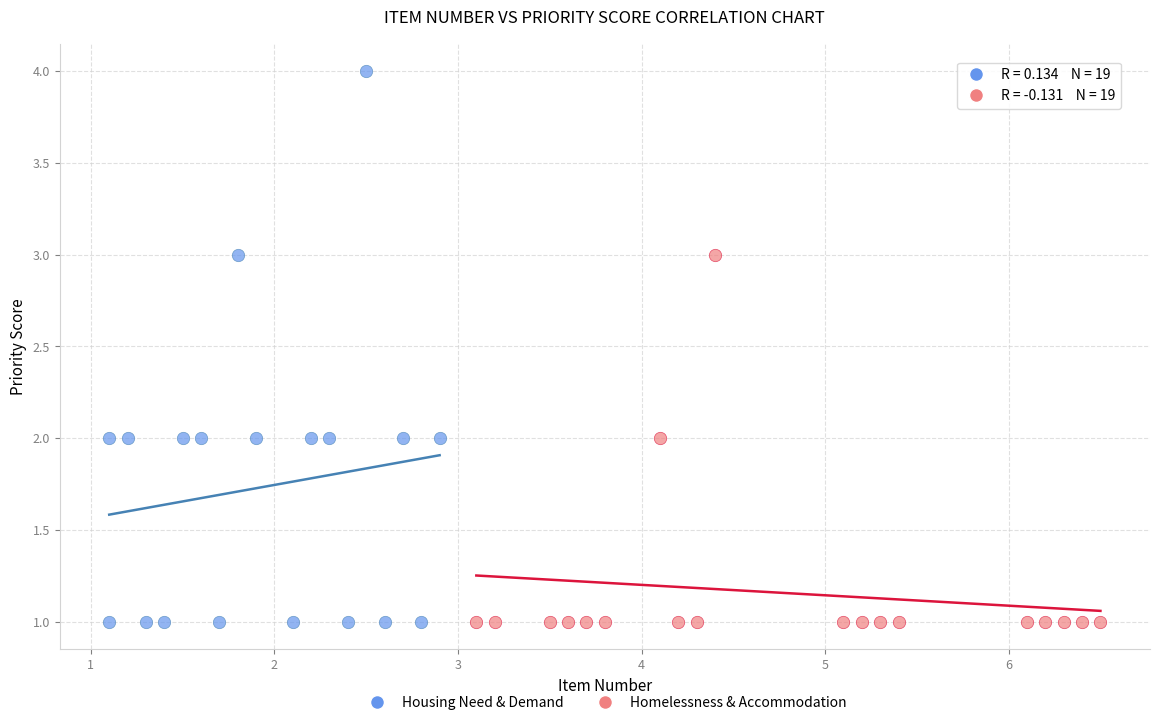

Which series contains the highest Y value?

Housing Need & Demand